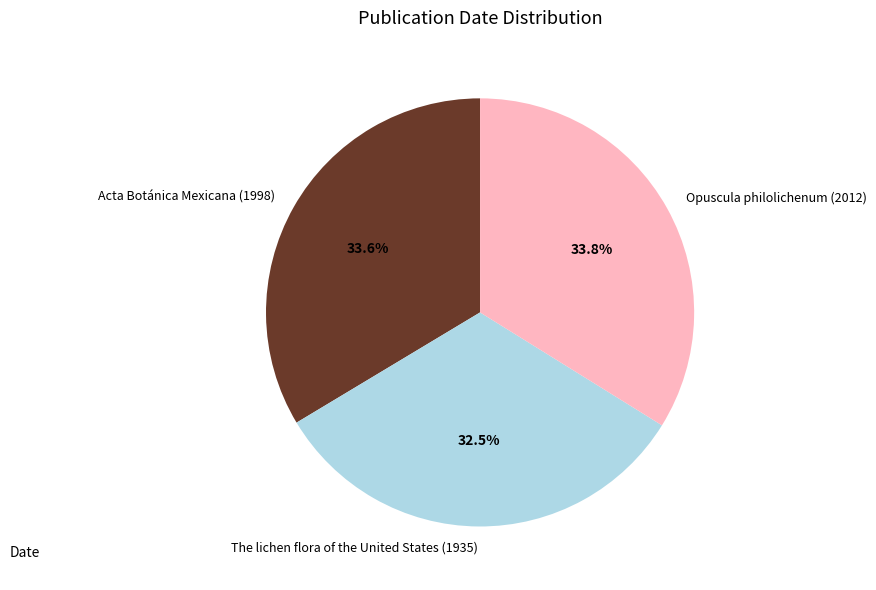

What percentage is the Opuscula philolichenum (2012) slice, to the nearest percent?

34%